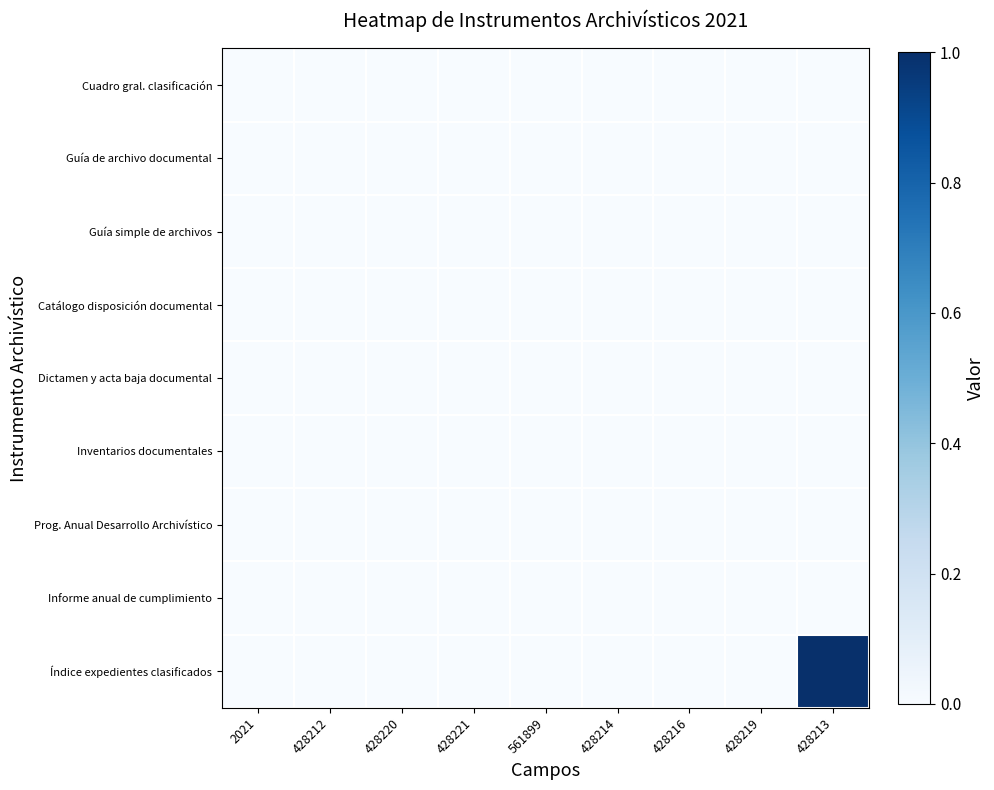

Reading left to right, list all the values displayed in this chart.

Cuadro gral. clasificación: 2021=0	428212=0	428220=0	428221=0	561899=0	428214=0	428216=0	428219=0	428213=0
Guía de archivo documental: 2021=0	428212=0	428220=0	428221=0	561899=0	428214=0	428216=0	428219=0	428213=0
Guía simple de archivos: 2021=0	428212=0	428220=0	428221=0	561899=0	428214=0	428216=0	428219=0	428213=0
Catálogo disposición documental: 2021=0	428212=0	428220=0	428221=0	561899=0	428214=0	428216=0	428219=0	428213=0
Dictamen y acta baja documental: 2021=0	428212=0	428220=0	428221=0	561899=0	428214=0	428216=0	428219=0	428213=0
Inventarios documentales: 2021=0	428212=0	428220=0	428221=0	561899=0	428214=0	428216=0	428219=0	428213=0
Prog. Anual Desarrollo Archivístico: 2021=0	428212=0	428220=0	428221=0	561899=0	428214=0	428216=0	428219=0	428213=0
Informe anual de cumplimiento: 2021=0	428212=0	428220=0	428221=0	561899=0	428214=0	428216=0	428219=0	428213=0
Índice expedientes clasificados: 2021=0	428212=0	428220=0	428221=0	561899=0	428214=0	428216=0	428219=0	428213=1